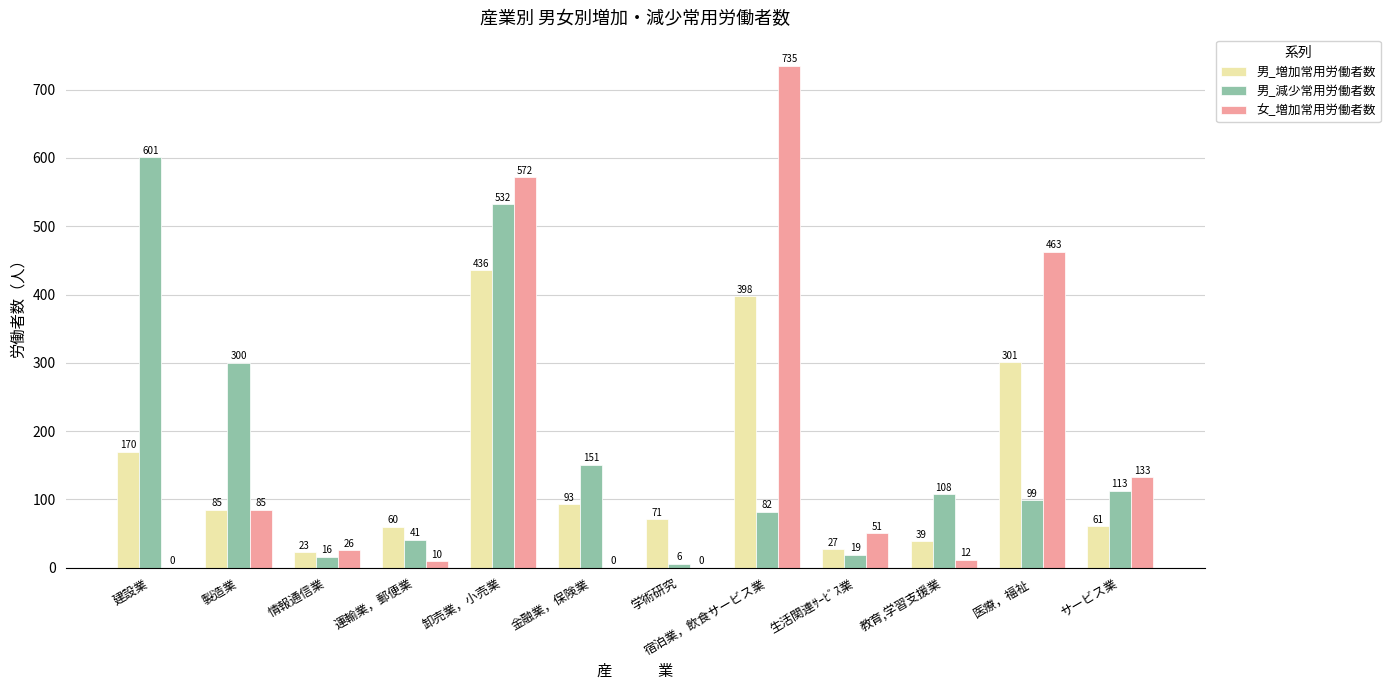

Where does the 男_増加常用労働者数 series first go above 85?

建設業